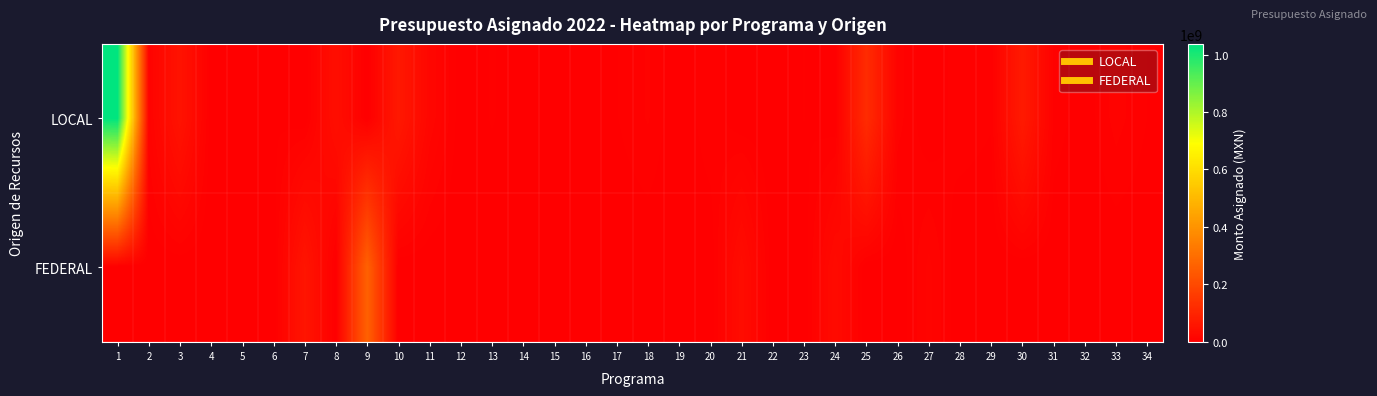

Reading right to left, transcribe all the data shown in this chart.

LOCAL: 34=4000000	33=10000000	32=1061824	31=6594000	30=72657099	29=4500000	28=6650000	27=0	26=10000000	25=118761697	24=0	23=4200000	22=490000	21=0	20=7405000	19=60000	18=8522000	17=3816000	16=2600000	15=2307727	14=1377969	13=4400000	12=1000050	11=19751921	10=67364740	9=0	8=41039878	7=0	6=3700000	5=400000	4=400000	3=52650000	2=9784764	1=1037237303
FEDERAL: 34=0	33=0	32=0	31=0	30=0	29=0	28=0	27=13400000	26=0	25=0	24=31238303	23=0	22=0	21=35117000	20=0	19=0	18=0	17=0	16=0	15=0	14=0	13=0	12=0	11=0	10=0	9=264402313	8=0	7=58221921	6=0	5=0	4=0	3=0	2=0	1=0